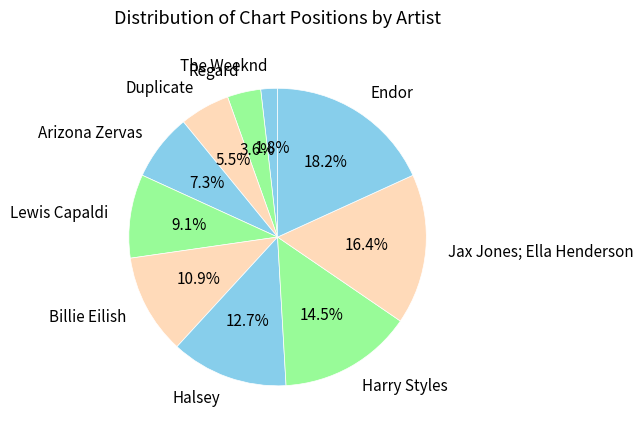

Which slice is the largest?

Endor